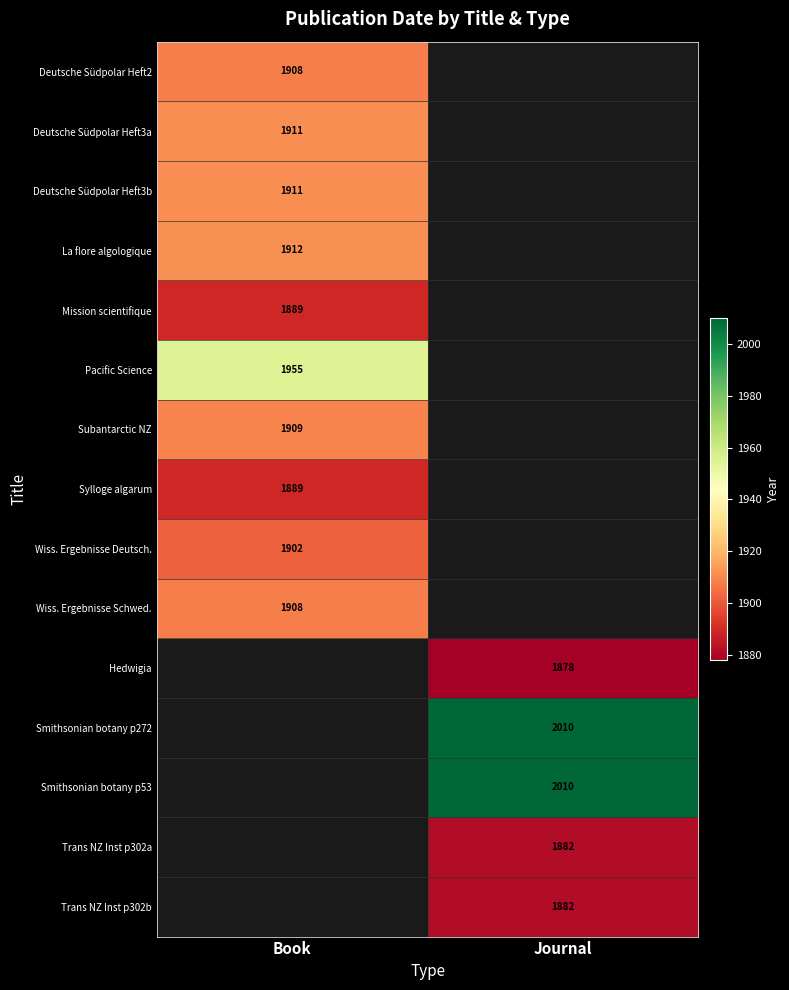

The Deutsche Südpolar Heft3a series shows 1911 at Book. True or false?

True